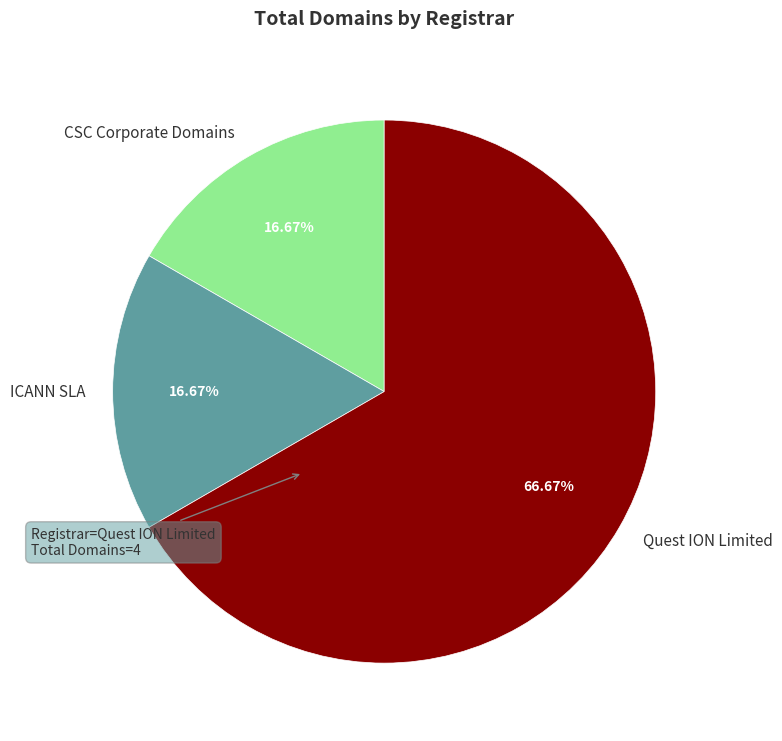

What is the ratio of the value at CSC Corporate Domains to the value at Quest ION Limited?

0.3